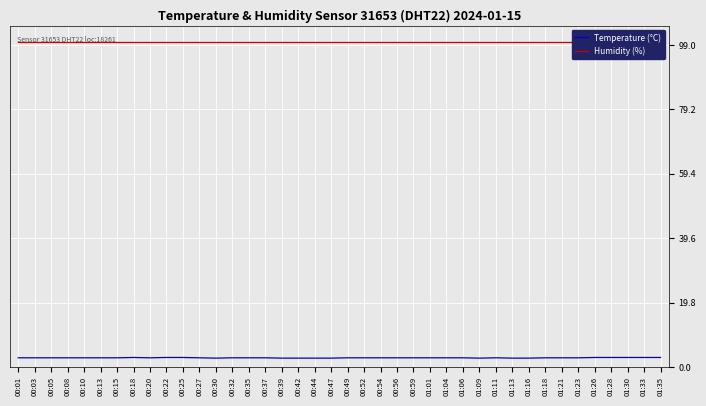

Which series changed the most between 00:27 and 00:59?

Temperature (°C)